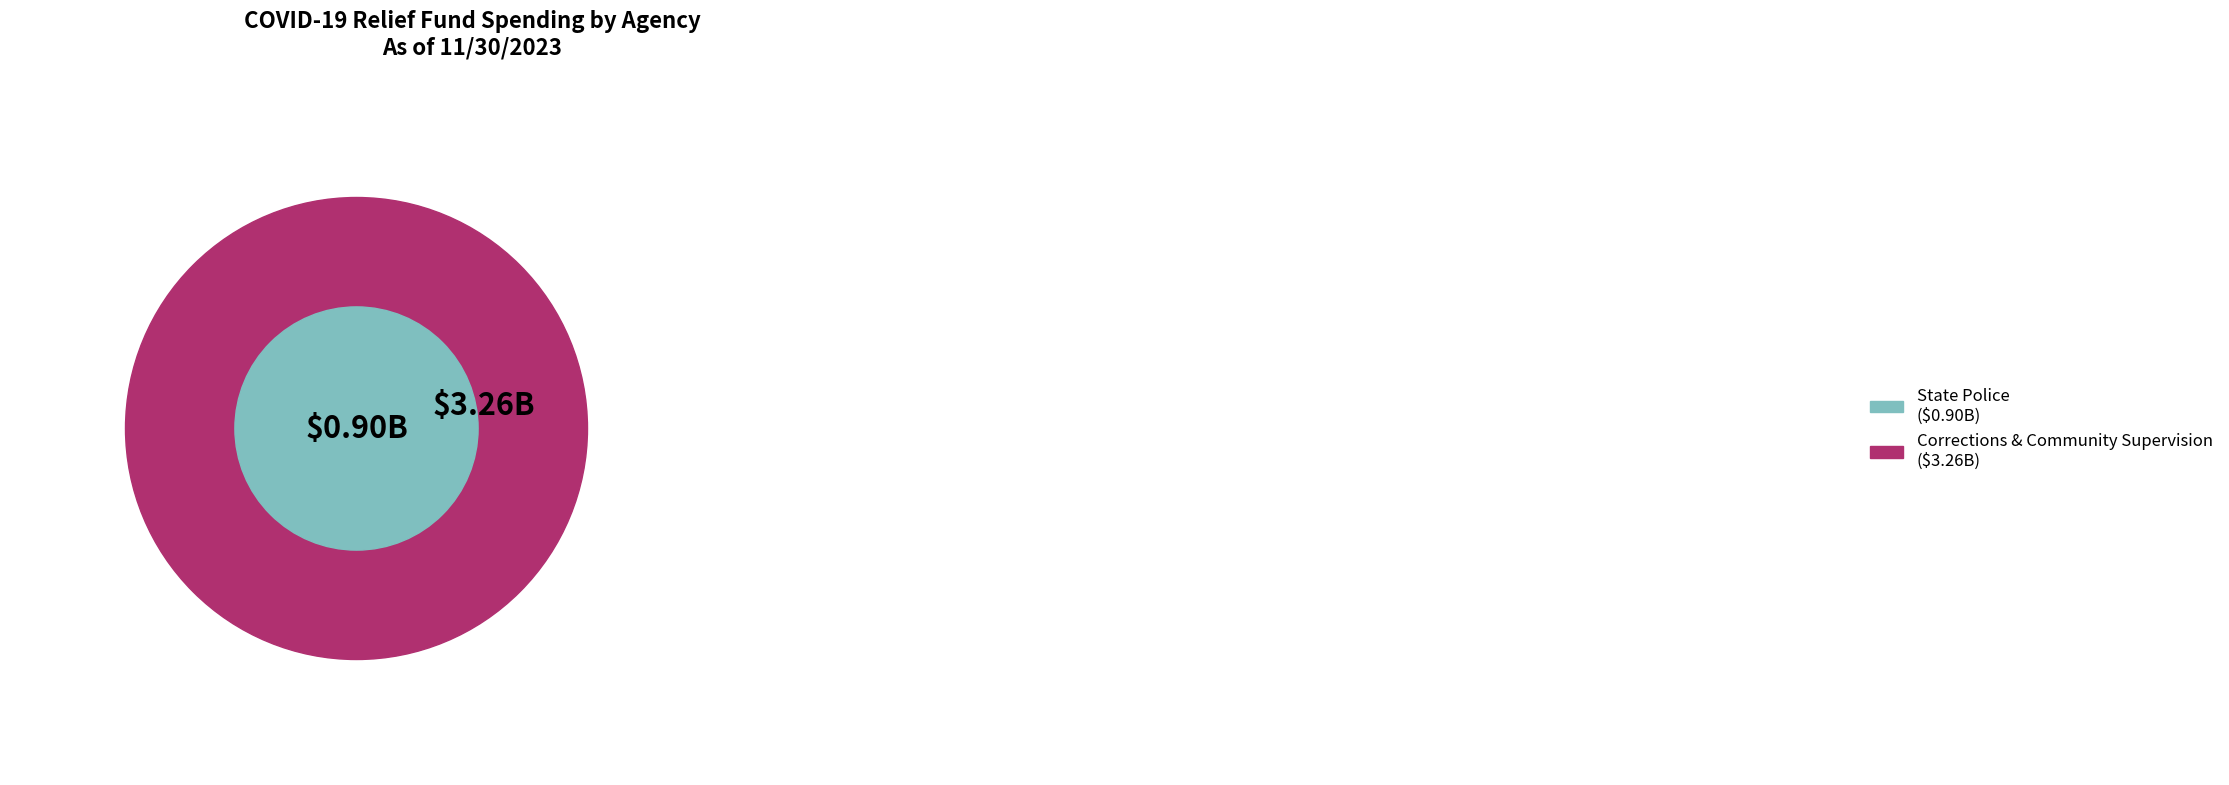

What is the largest slice in the pie chart?

Corrections & Community Supervision